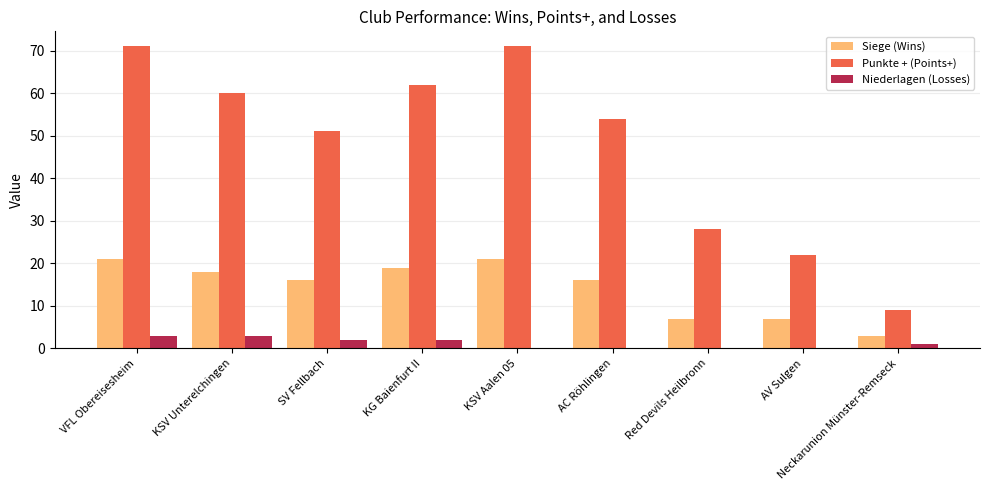

Is the value of Siege (Wins) at AV Sulgen greater than the value of Niederlagen (Losses) at VFL Obereisesheim?

Yes